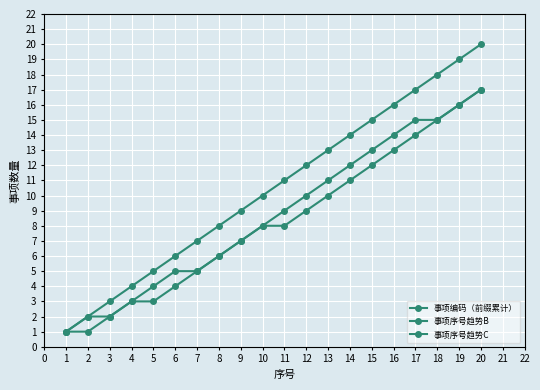

How many data points does each series have?

20